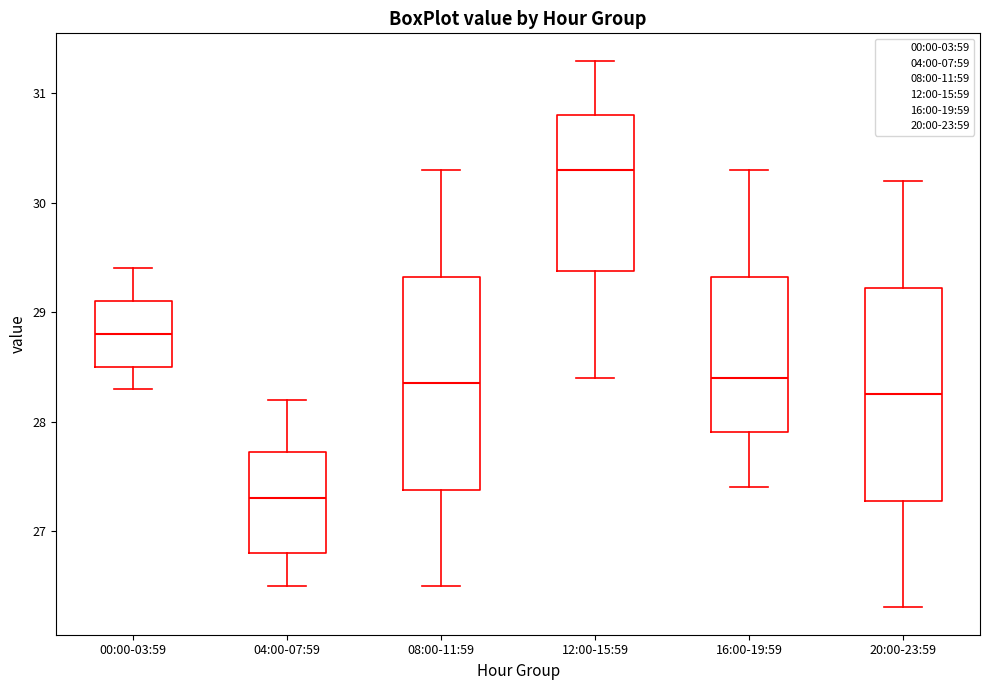

Which box has the highest median line?

12:00-15:59